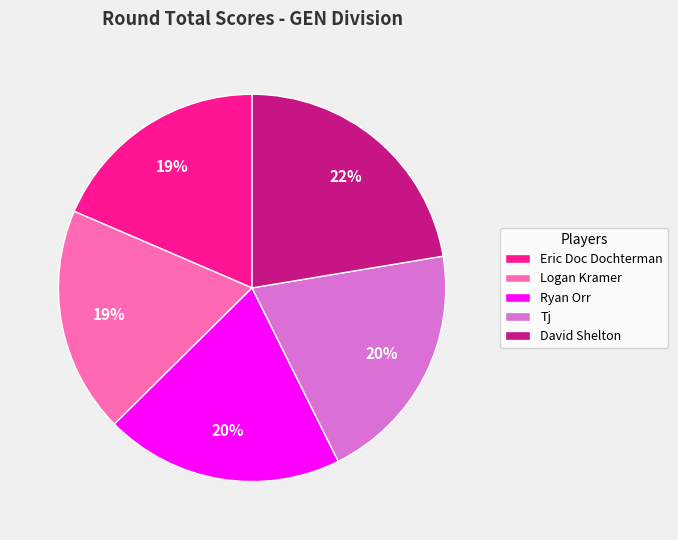

Which category has the biggest portion of the pie?

David Shelton